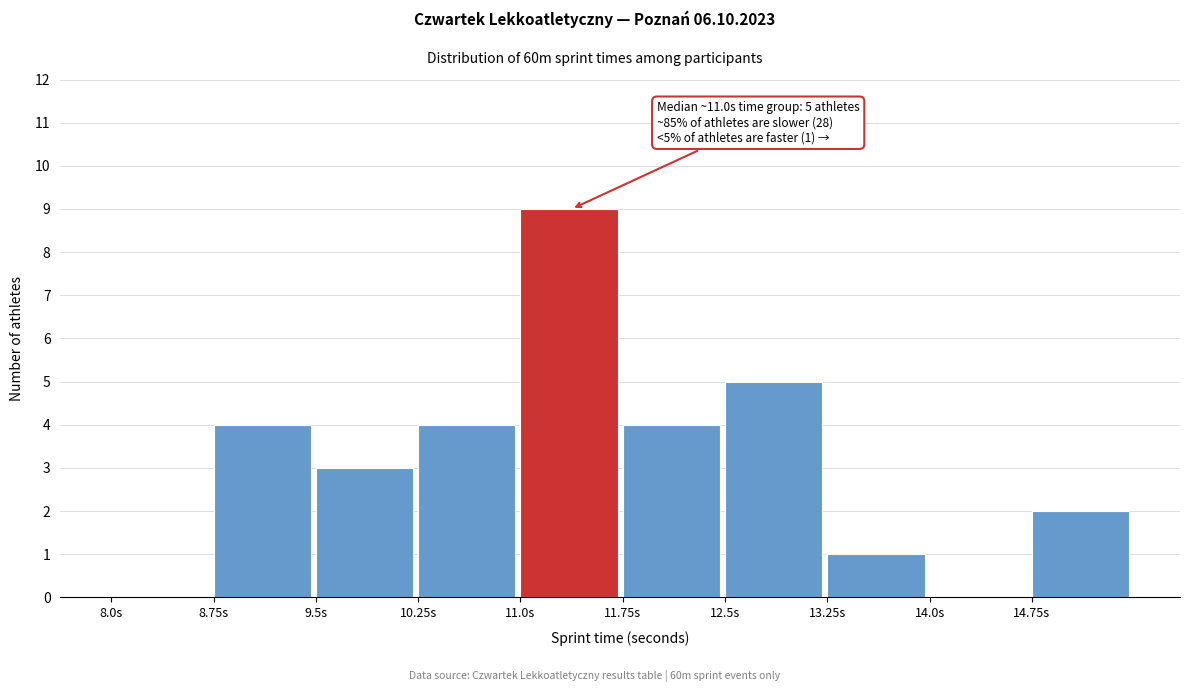

Which range on the x-axis has the tallest bar?

11.00 to 11.75